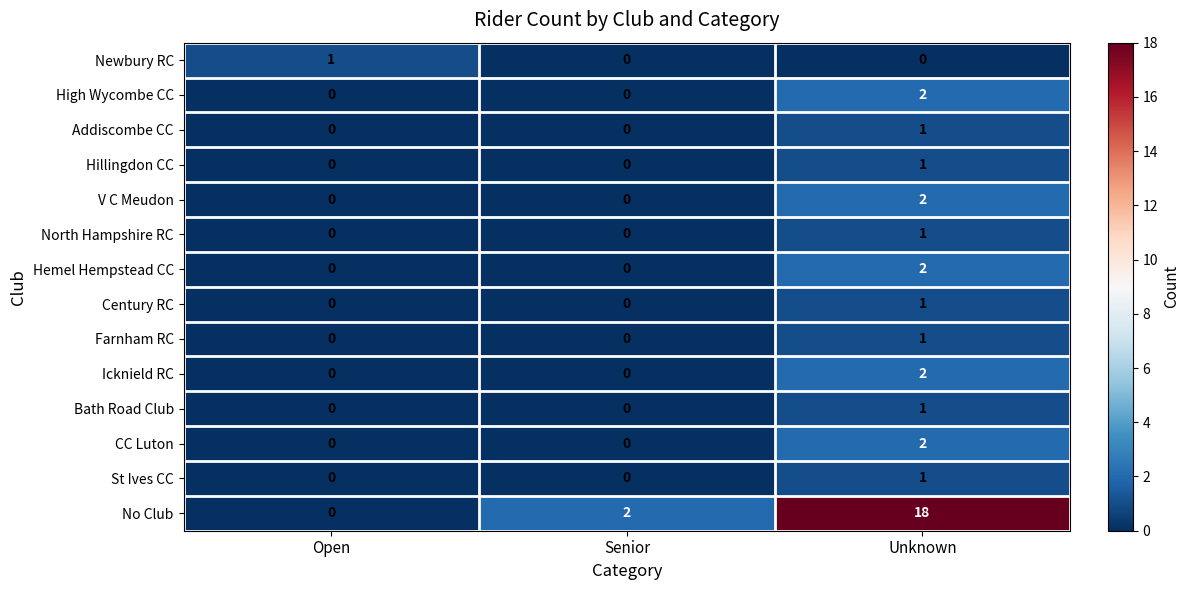

Is it true that CC Luton equals -1 at Open?

False